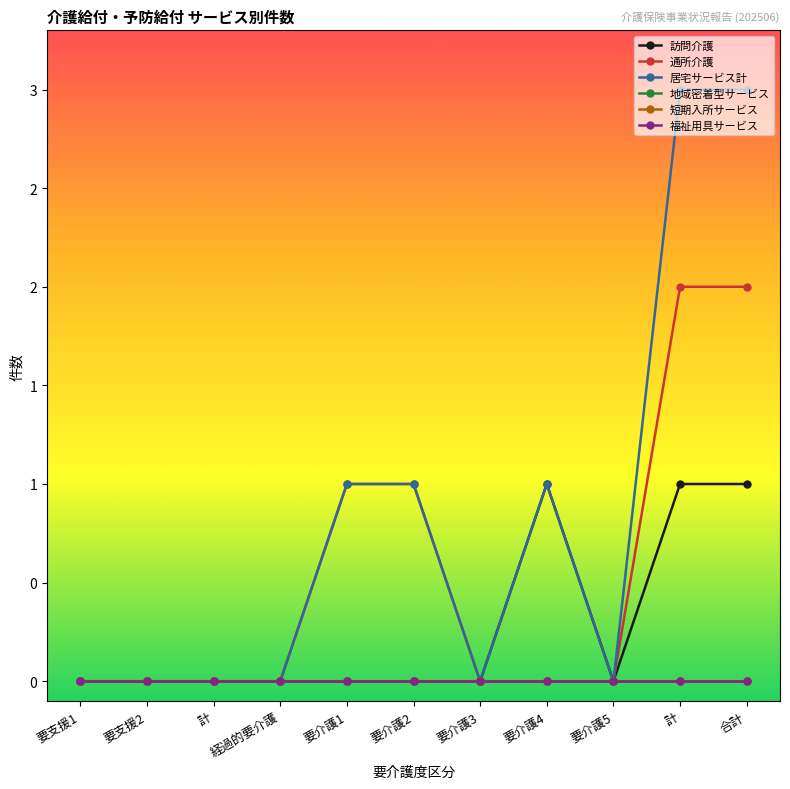

Where is the first local minimum for 居宅サービス計?

要介護3